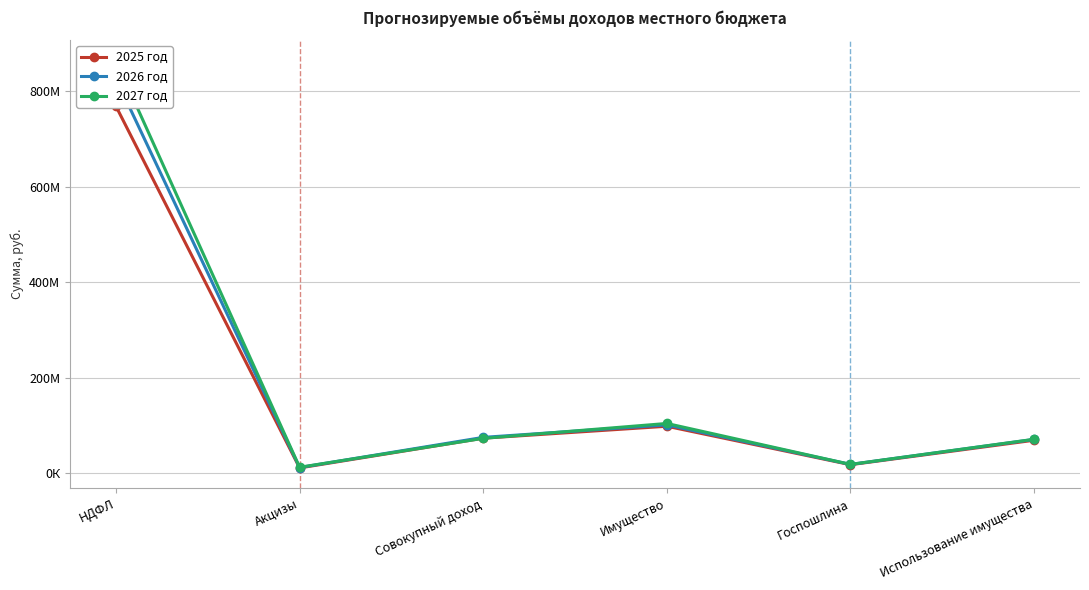

Reading left to right, list all the values displayed in this chart.

2025 год: НДФЛ=767952800	Акцизы=10704900	Совокупный доход=72953000	Имущество=97979000	Госпошлина=17454000	Использование имущества=68668366
2026 год: НДФЛ=825828100	Акцизы=11521400	Совокупный доход=74682000	Имущество=100823000	Госпошлина=18058000	Использование имущества=70399500
2027 год: НДФЛ=863774800	Акцизы=12046600	Совокупный доход=72688000	Имущество=103811000	Госпошлина=18063000	Использование имущества=70672000